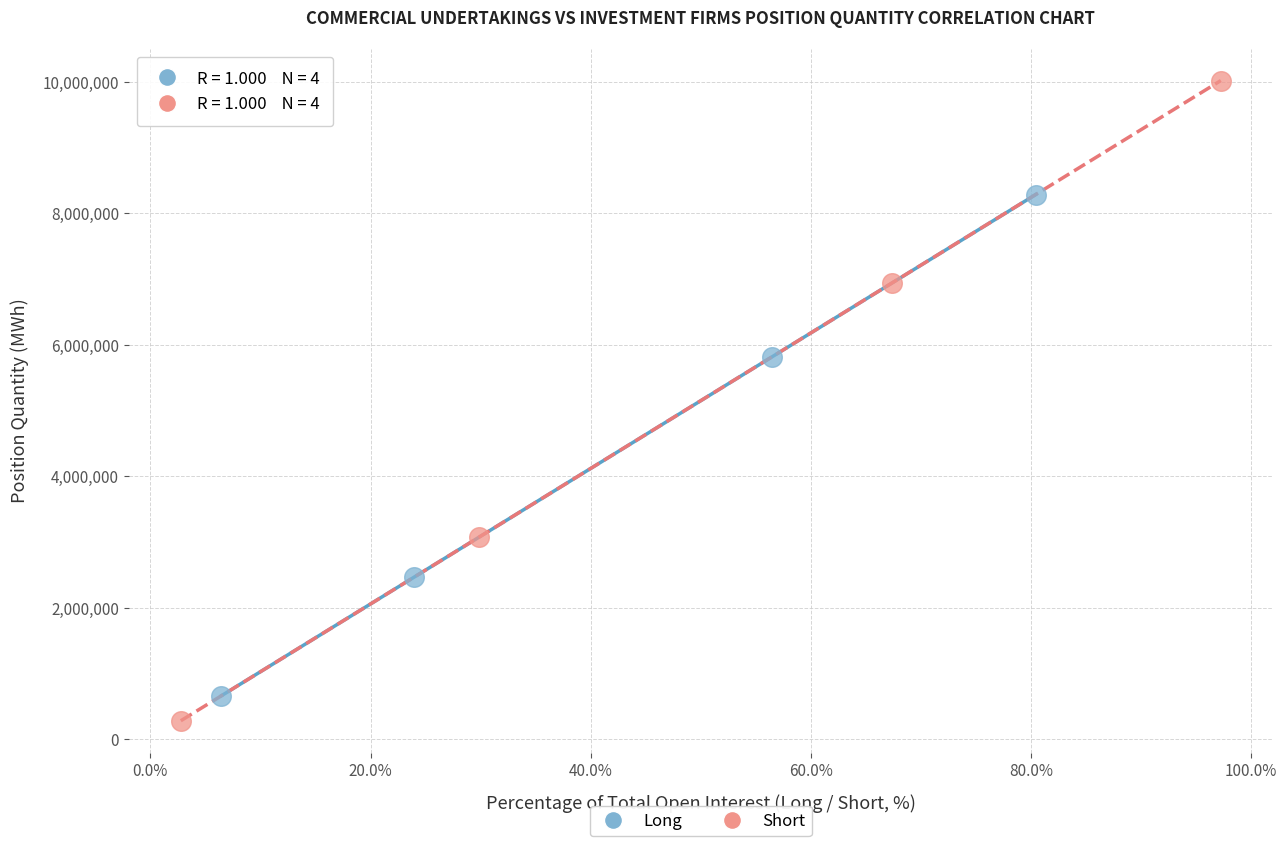

Which series reaches the maximum Y coordinate?

Short